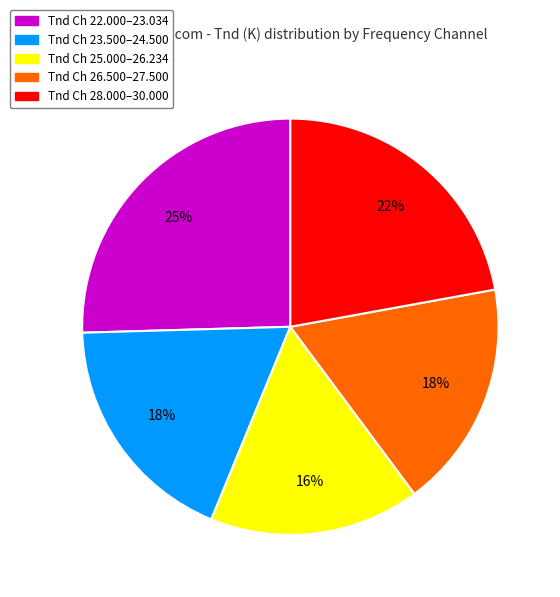

Is there a majority slice in this chart?

No